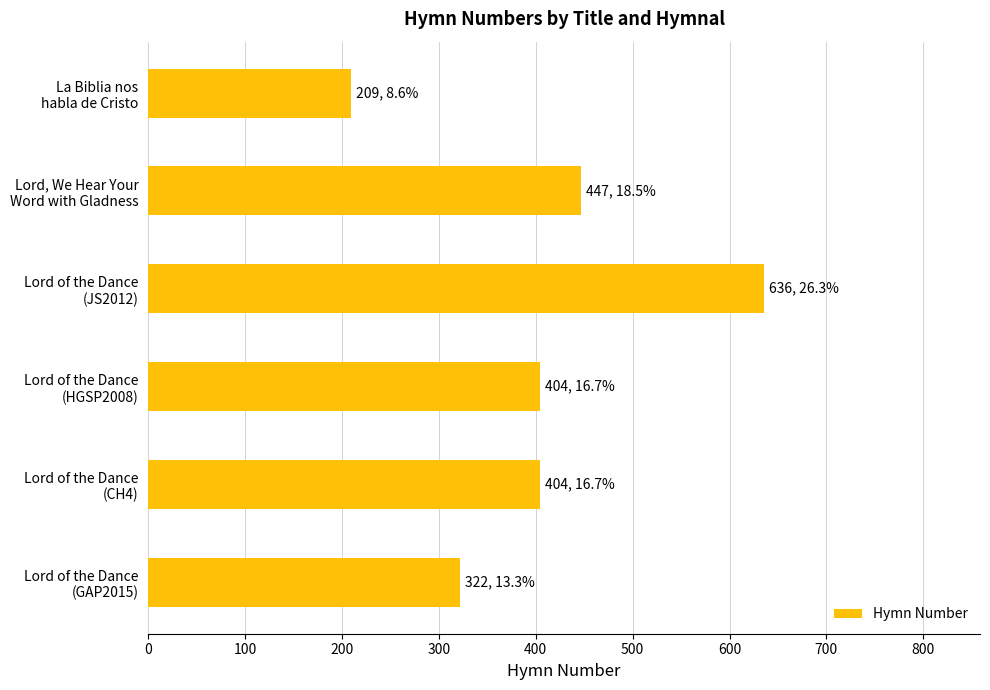

What is the sum of all values?

2422